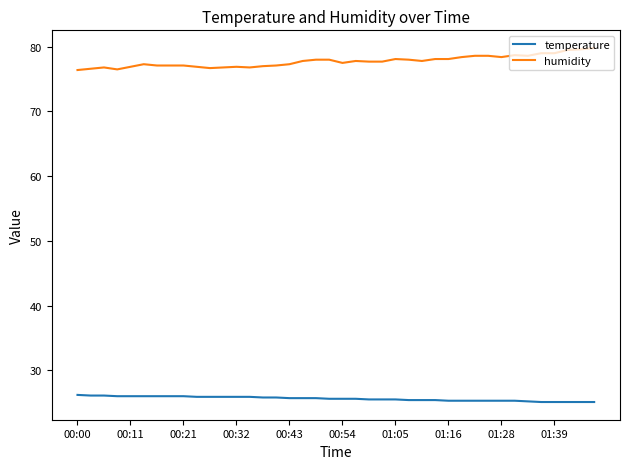

What is the average value of the humidity series?

77.8